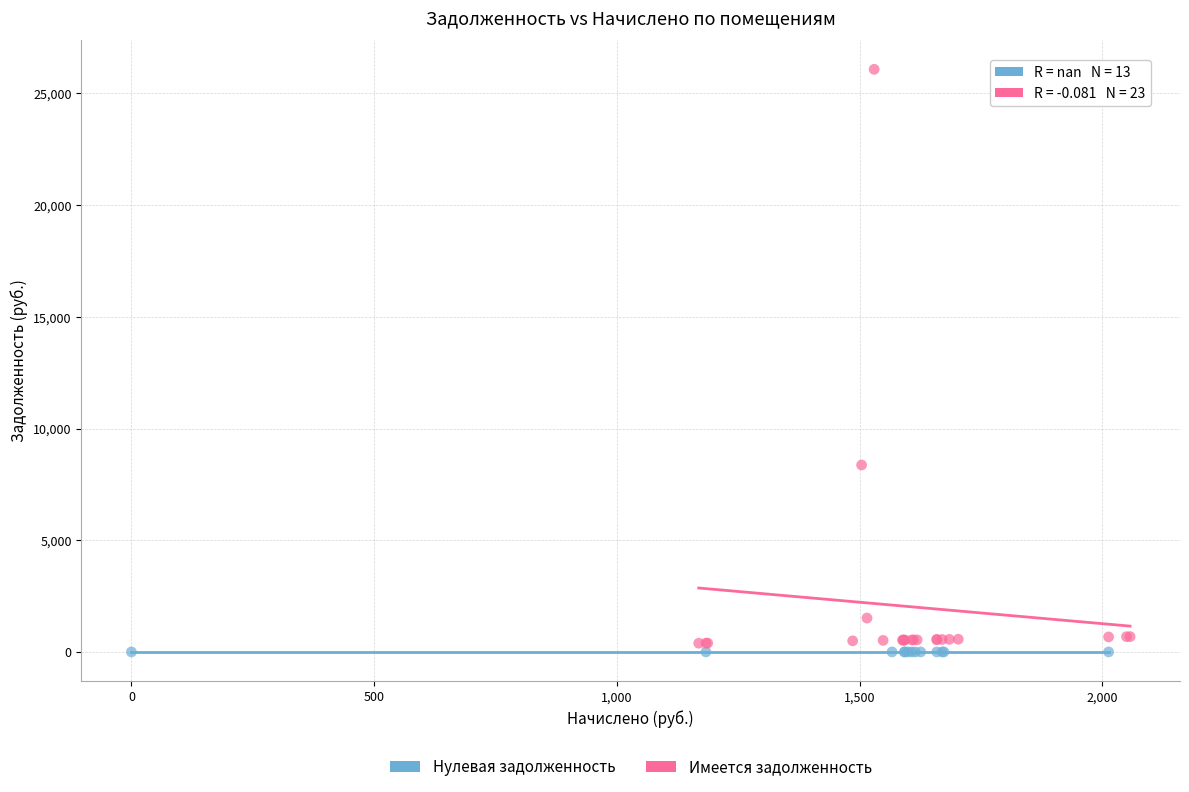

Which series contains the highest Y value?

Имеется задолженность